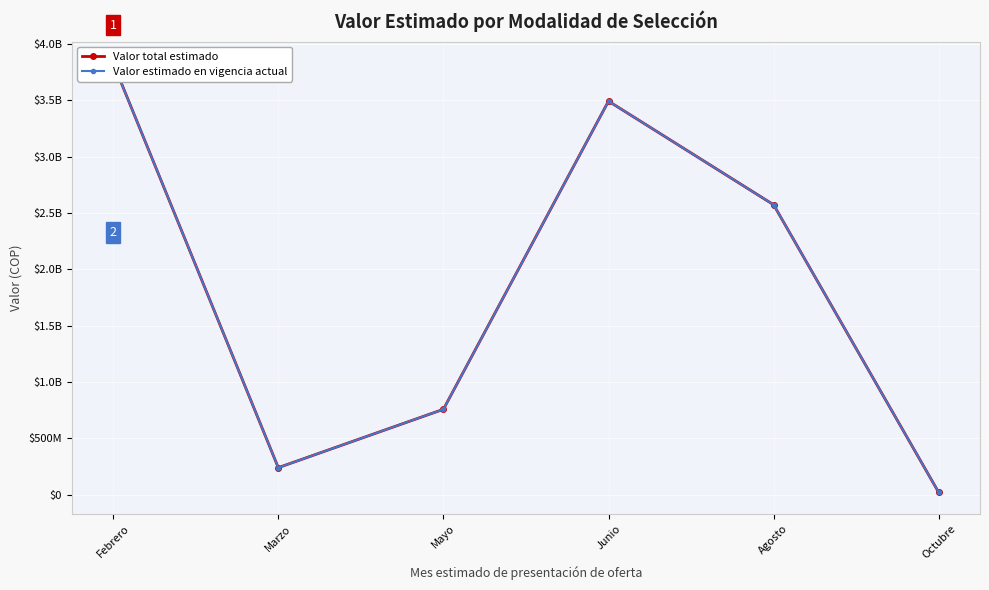

What is the label of the 6th point from the left?

Octubre